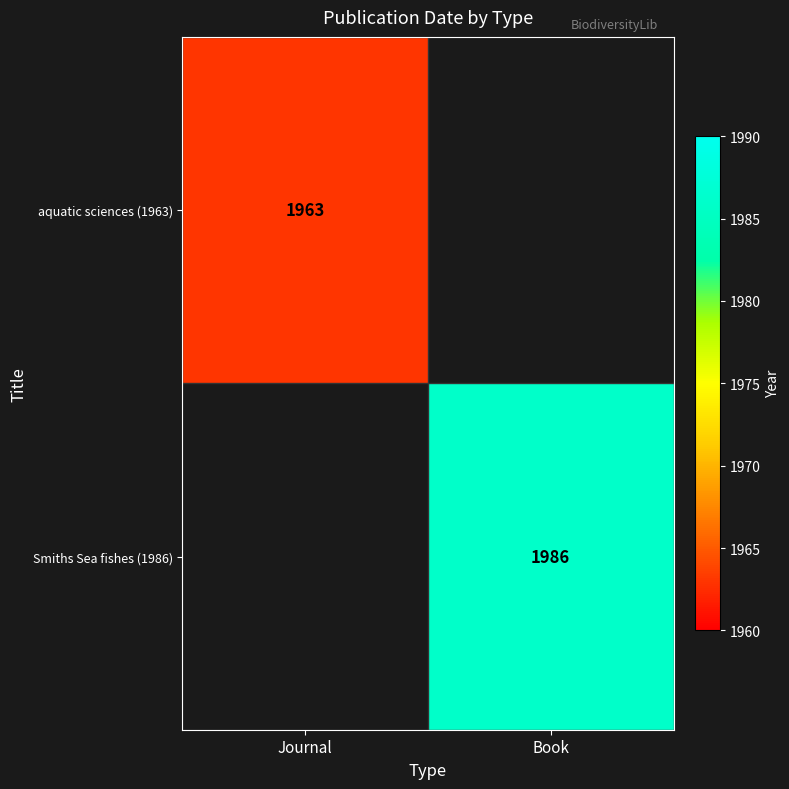

The aquatic sciences (1963) series shows 1963 at Journal. True or false?

True